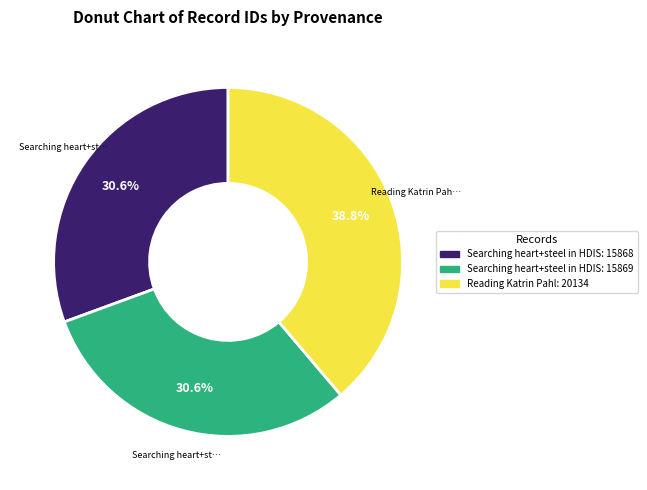

Is there any slice that represents more than half of the pie?

No